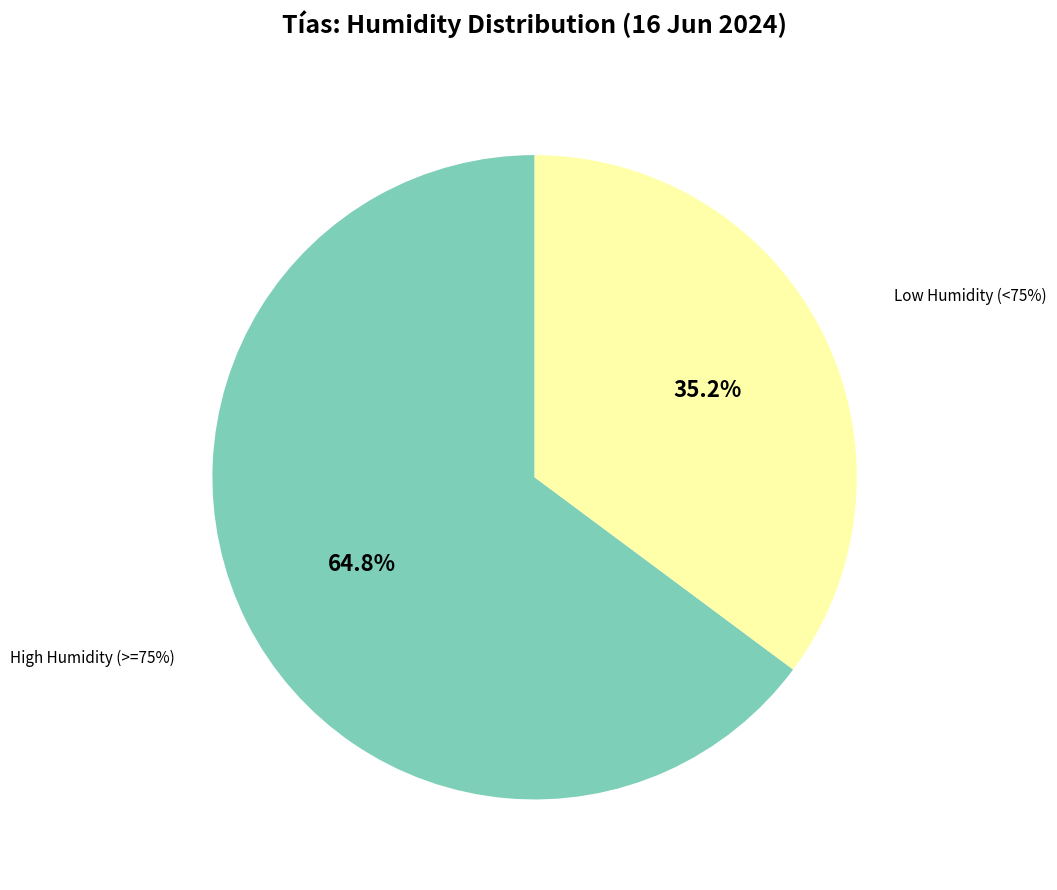

Does 13:00 represent more than half of the total?

No